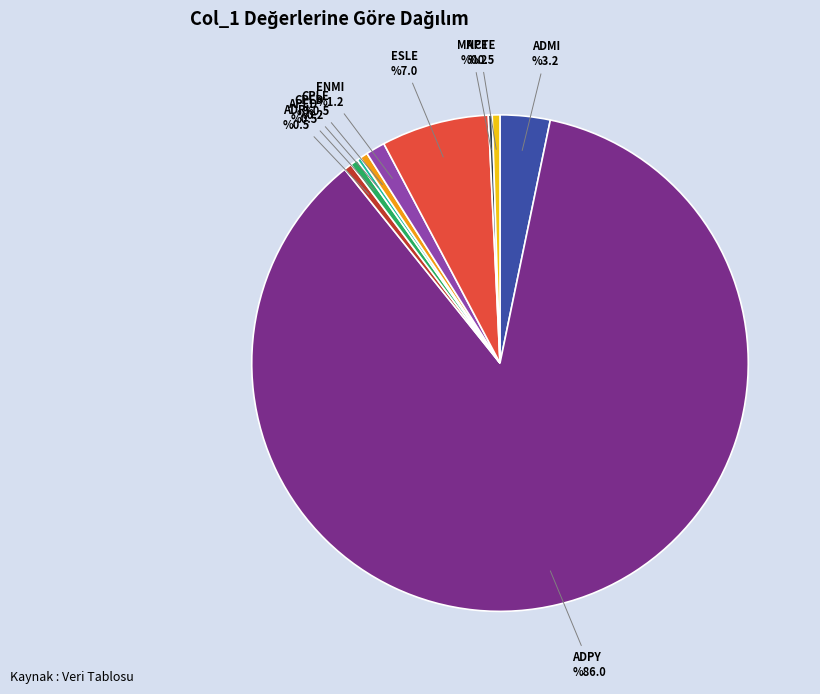

Which has a higher value, CPLE or ADPY?

ADPY